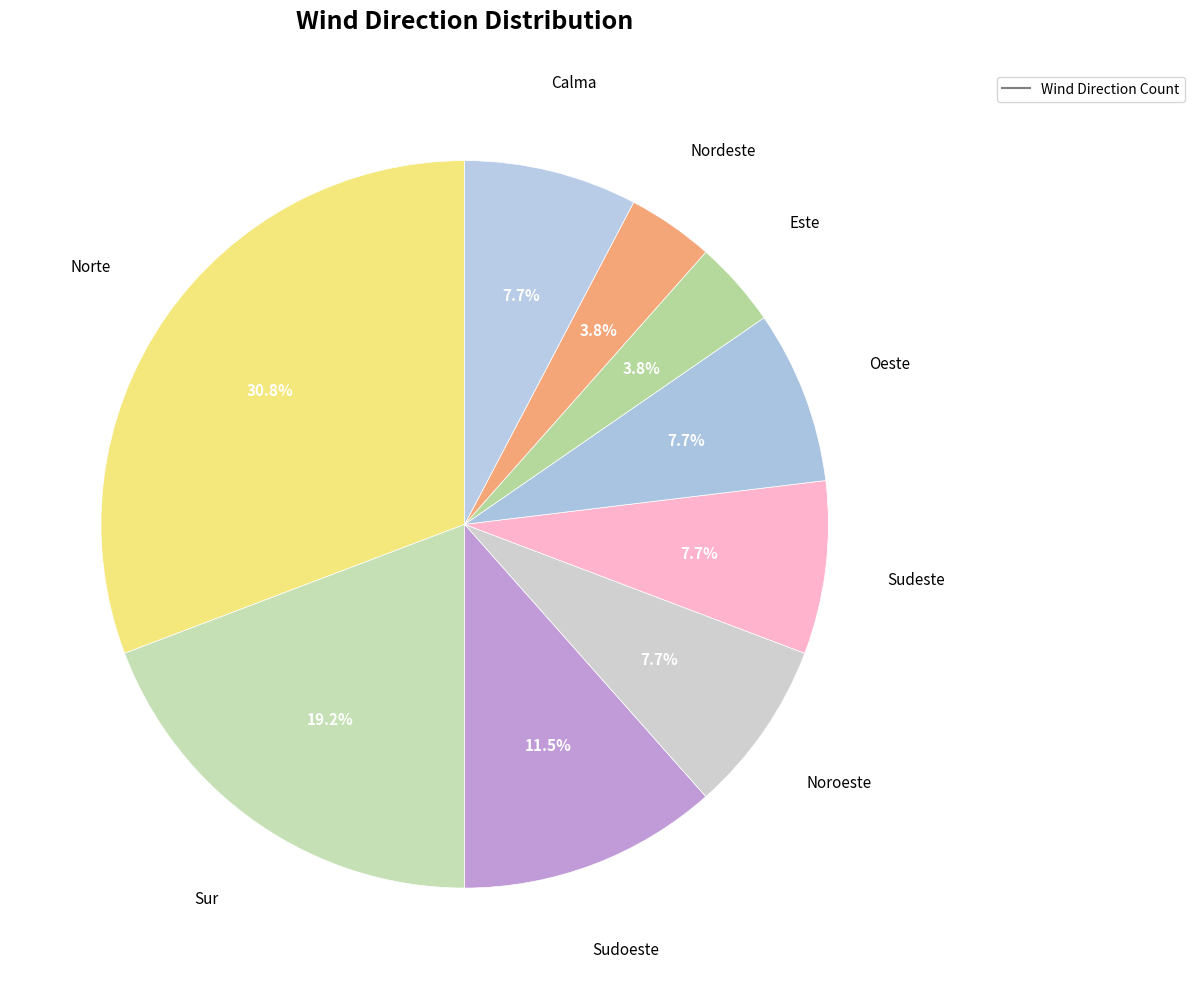

To the nearest percent, what is the difference between the largest and smallest slice percentages?

27%